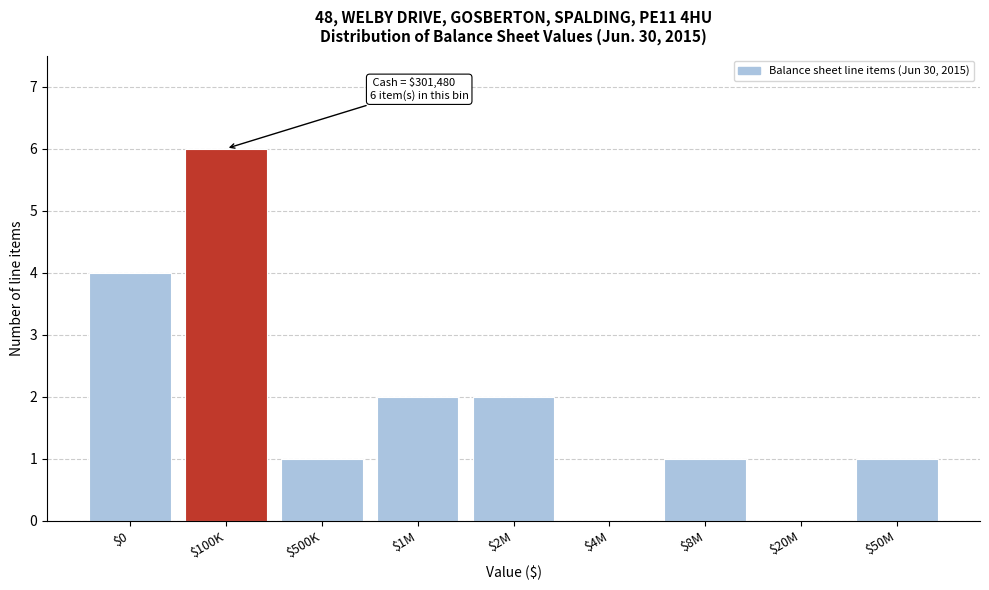

What is the sum of all values?

17